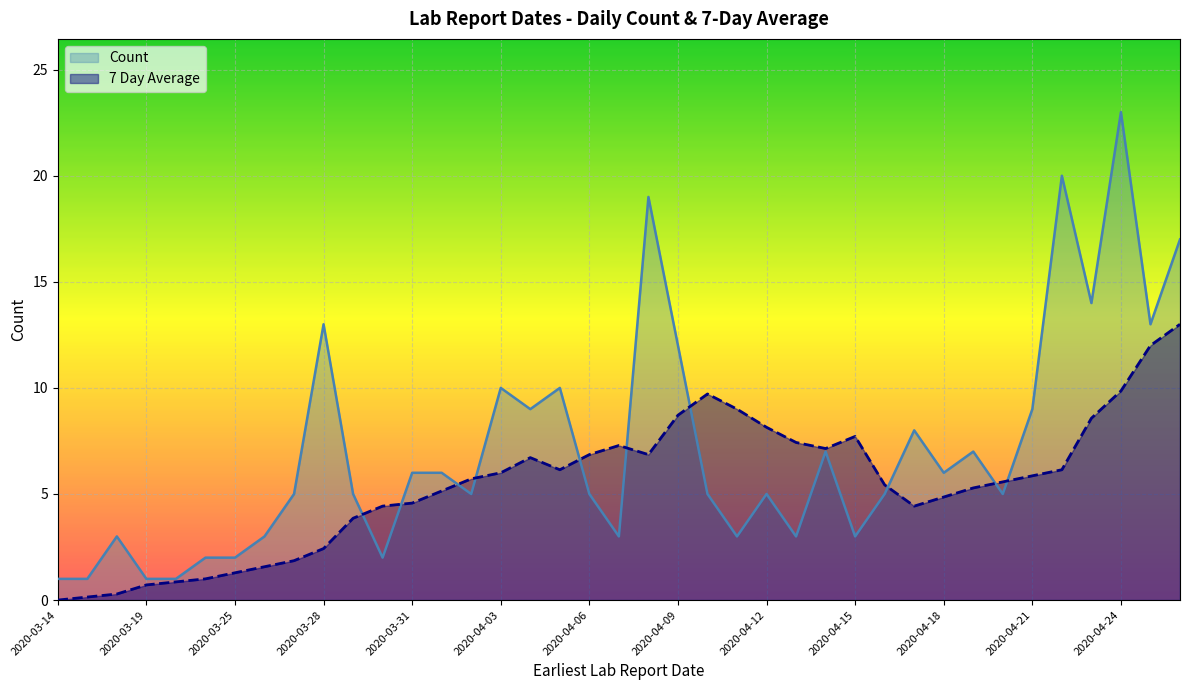

Where is the first local maximum for Count?

2020-03-18